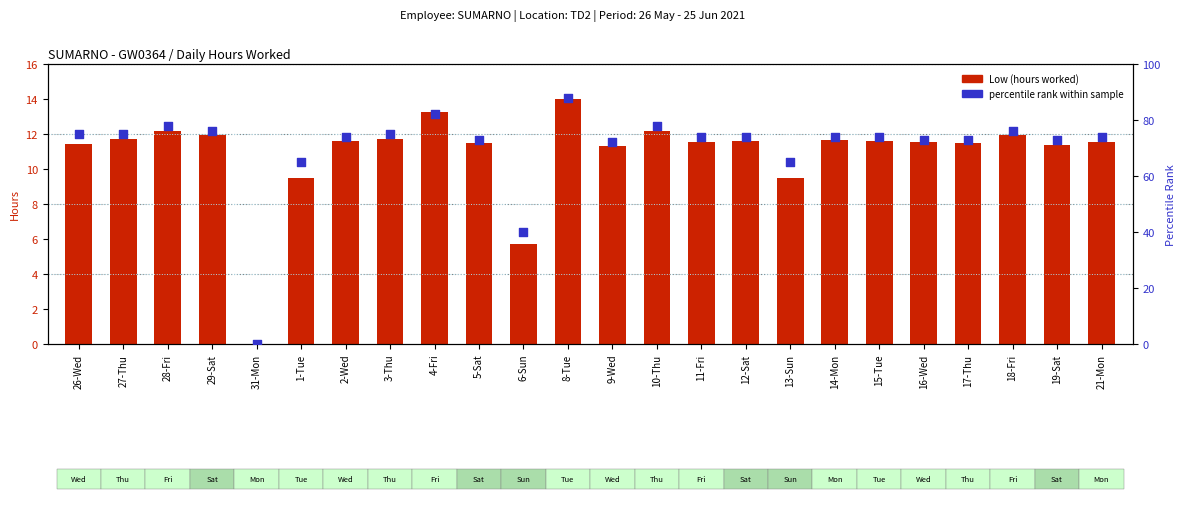

Which series has the largest Y range (max minus min)?

percentile rank